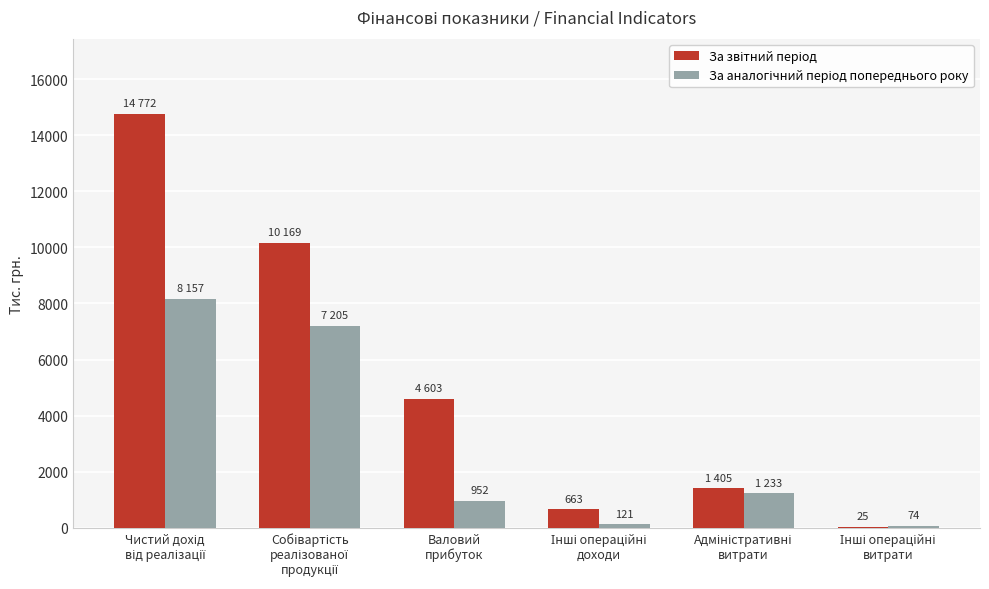

What is the greatest value displayed?

14772